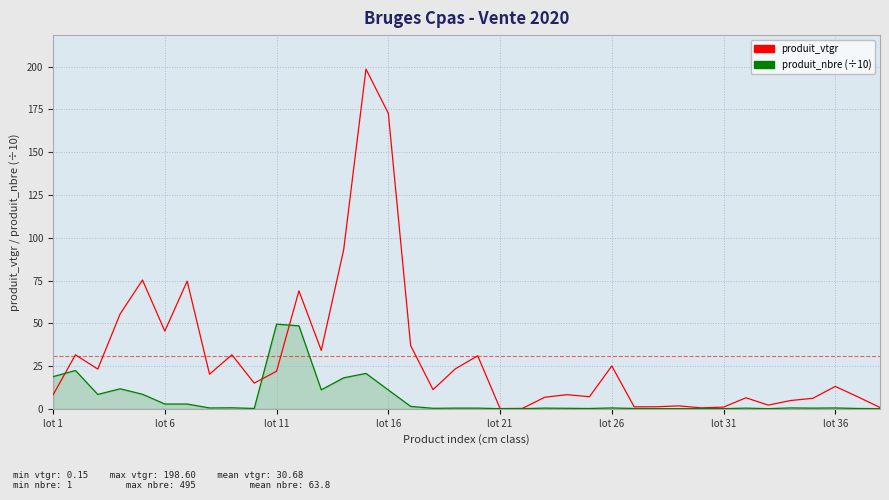

Which series has the largest total across all categories?

produit_vtgr